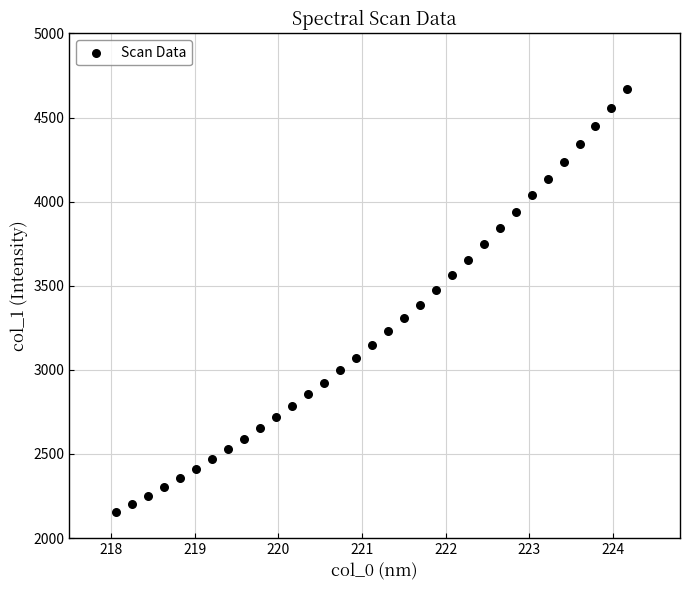

What is the range of X values (max minus min)?

6.1